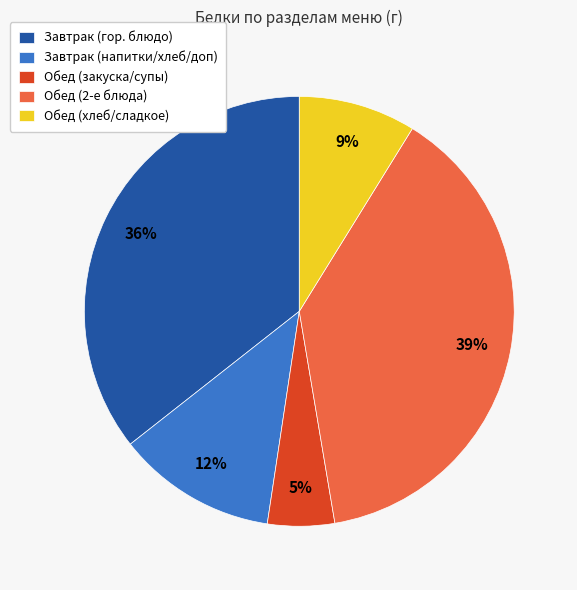

Approximately how many times larger is the value at Завтрак (напитки/хлеб/доп) compared to Обед (2-е блюда)?

0.3